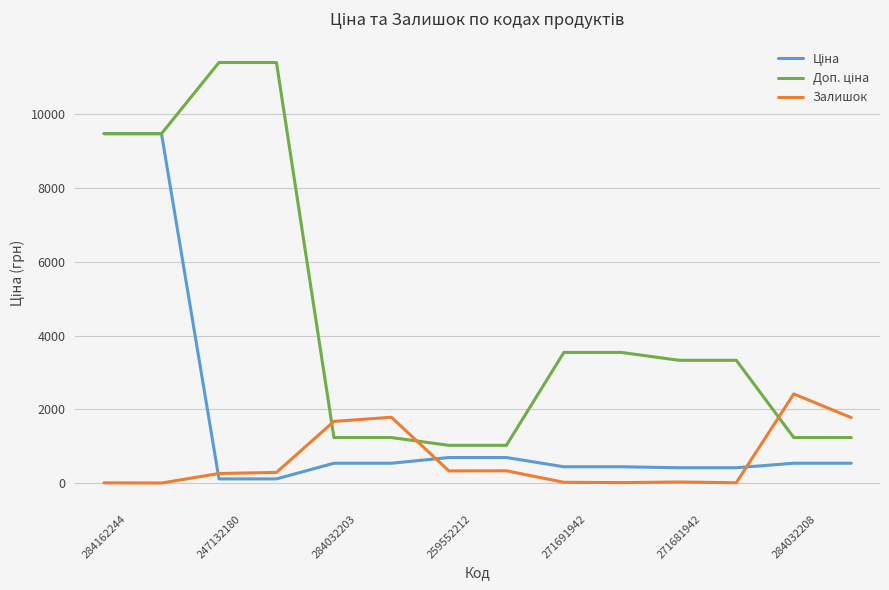

What is the greatest value displayed?

11410.0